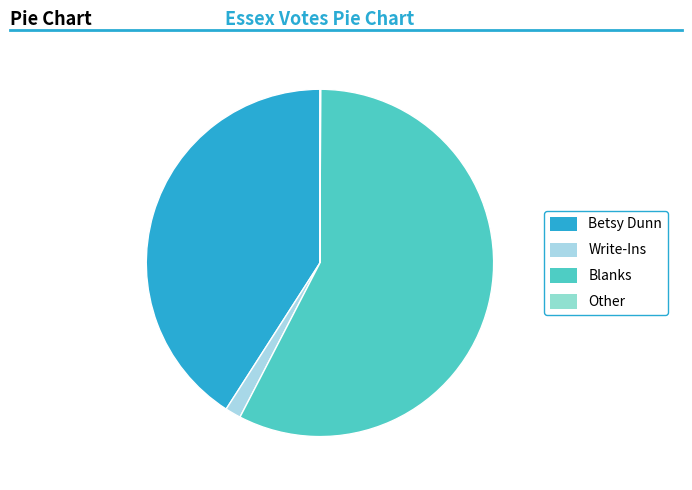

Does Blanks account for over 50% of the chart?

Yes